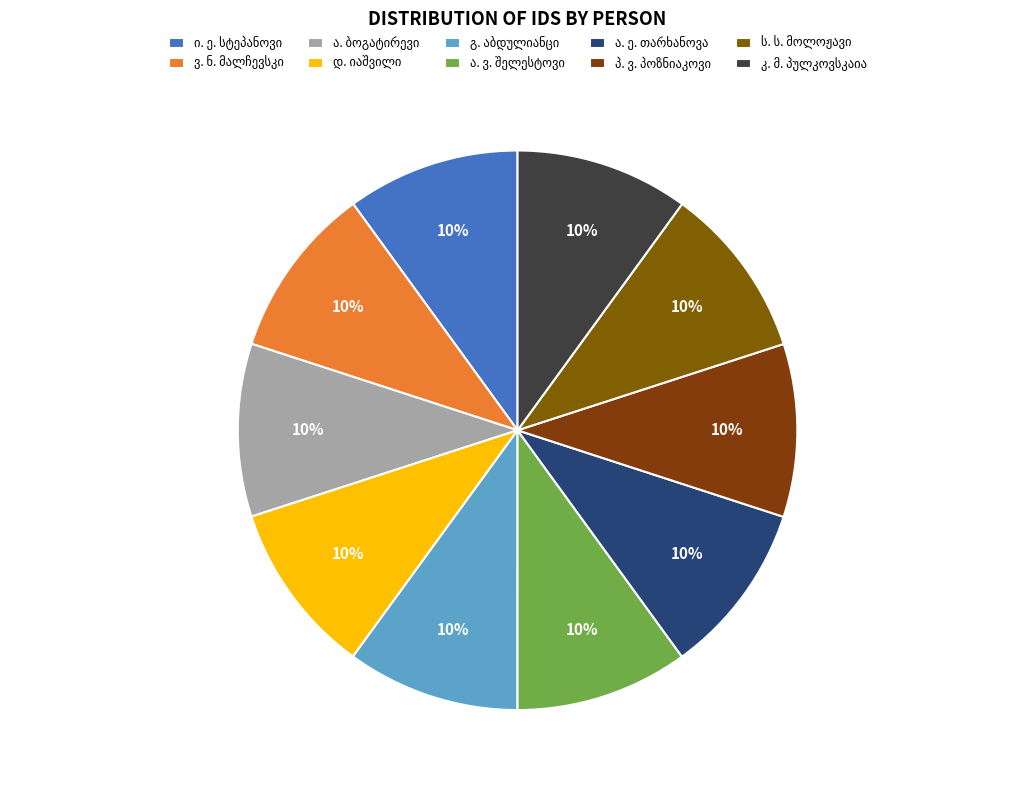

How many slices are in this pie chart?

10